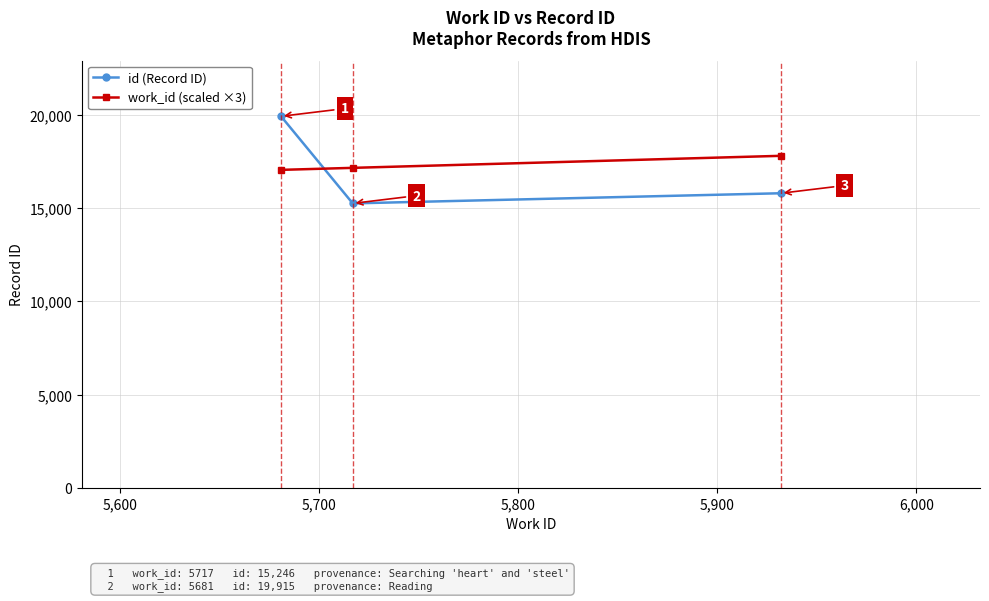

Rank the series by their maximum value, from lowest to highest.

work_id (scaled ×3), id (Record ID)